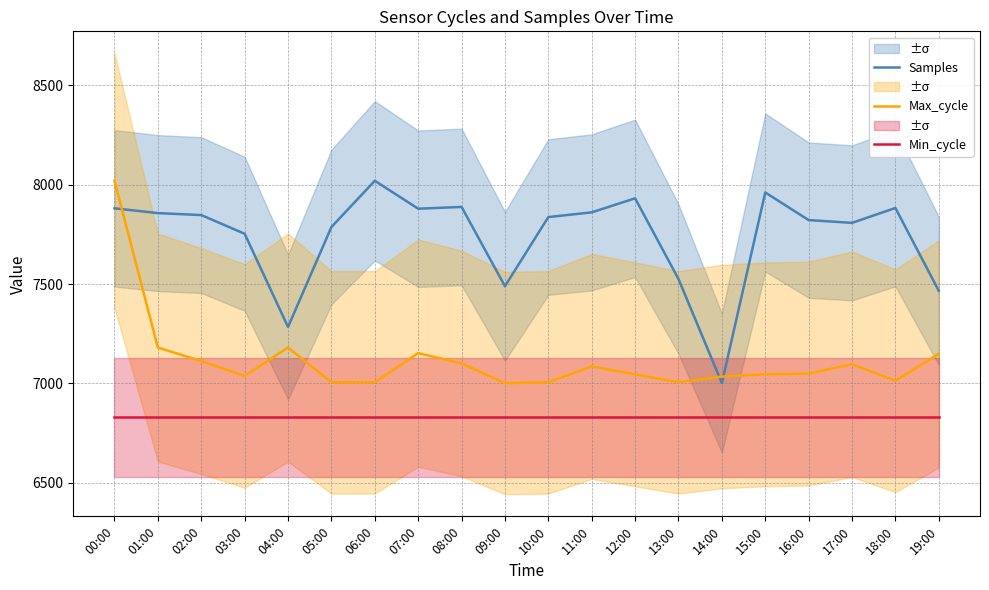

What is the sum of the Samples values at 14:00 and 09:00?

14489.8